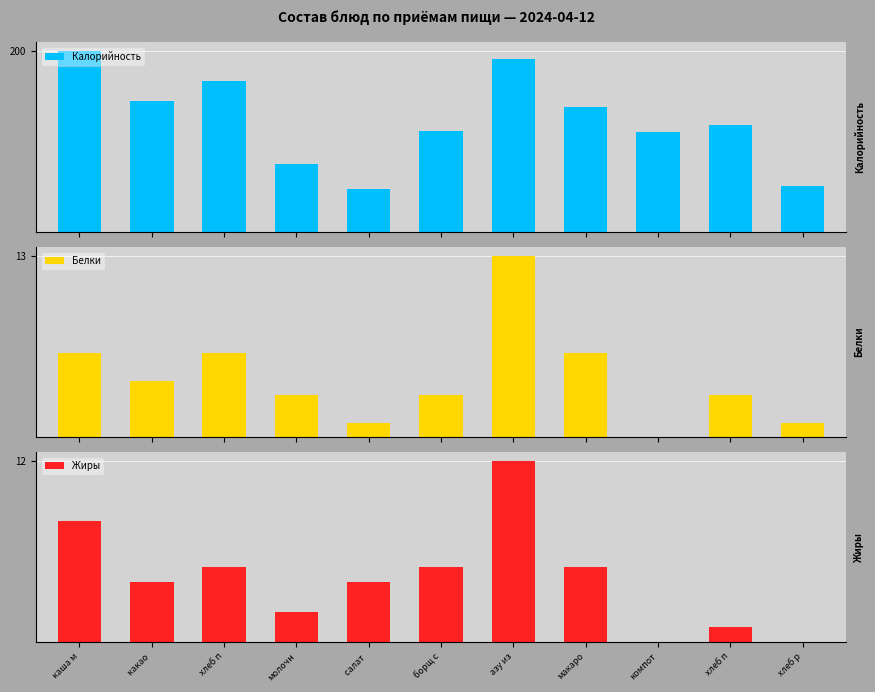

At which category is the sum across all series the highest?

азу из